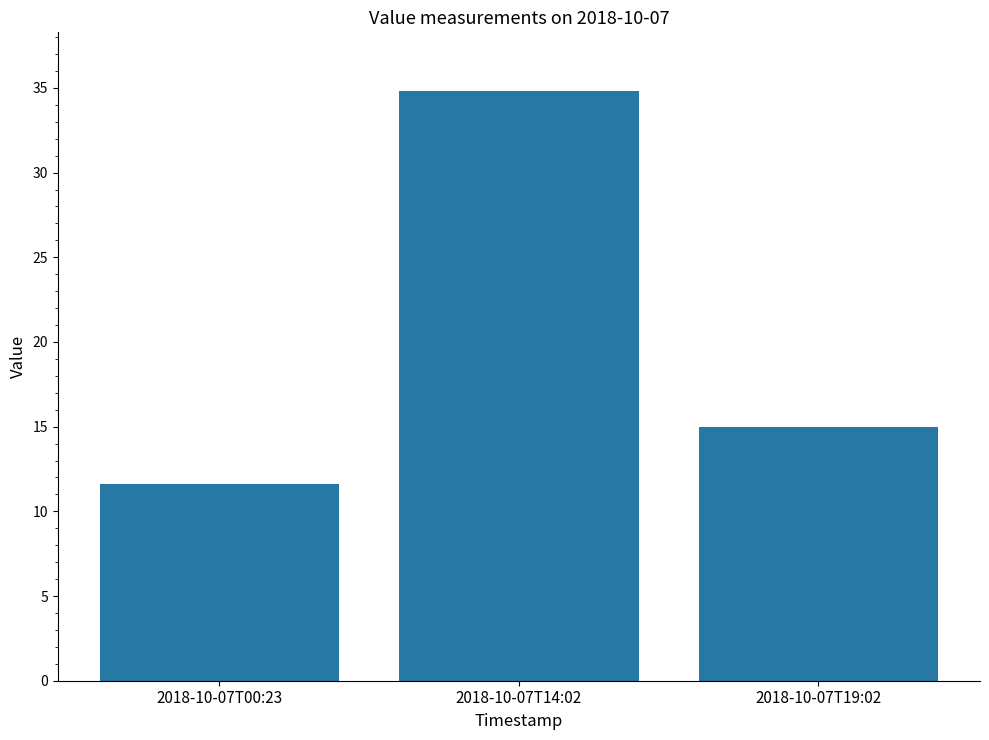

List the labels in order of value, largest first.

2018-10-07T14:02, 2018-10-07T19:02, 2018-10-07T00:23